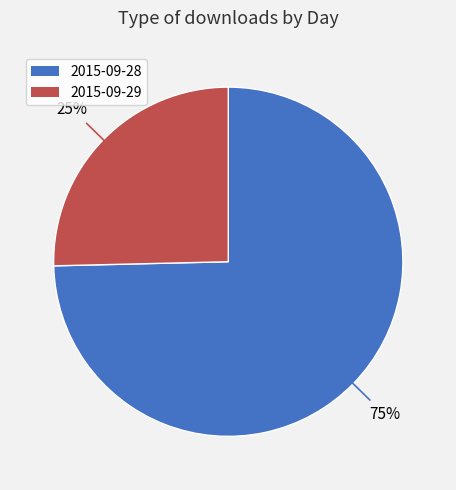

Is it true that 2015-09-29 is 36% of the pie?

False